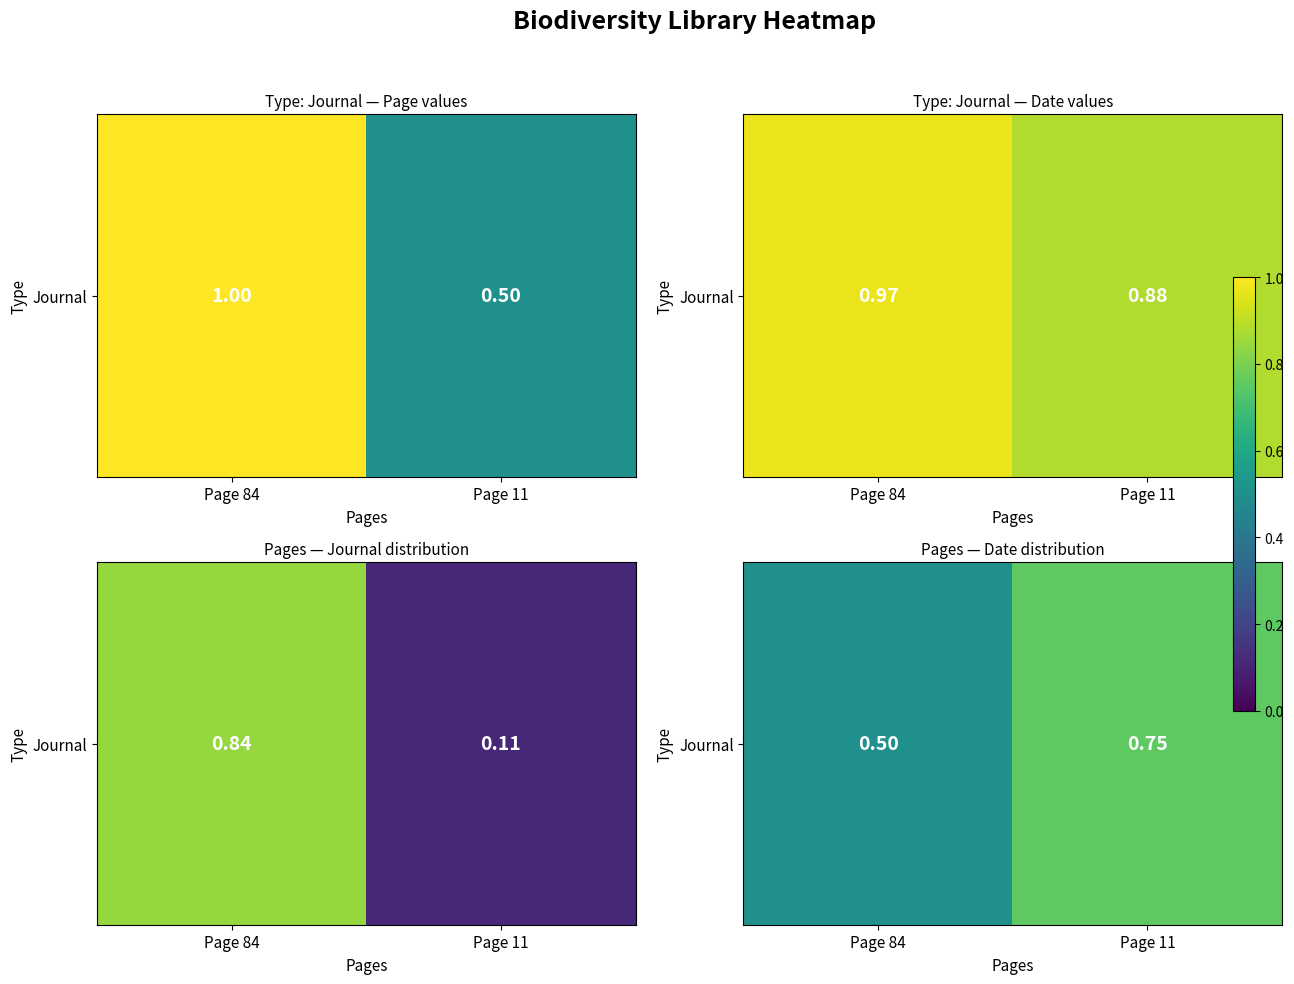

At which label is the value closest to 0?

Page 84